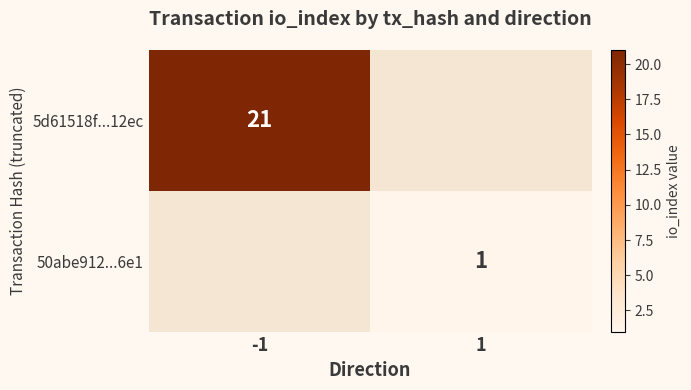

Count the number of data series in this chart.

2